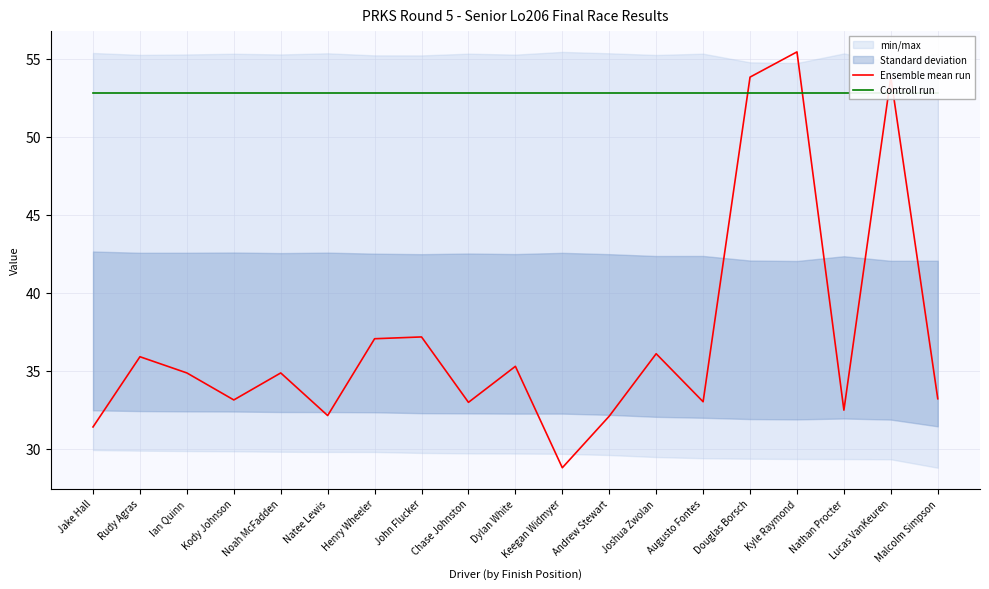

What is the greatest value displayed?

55.4